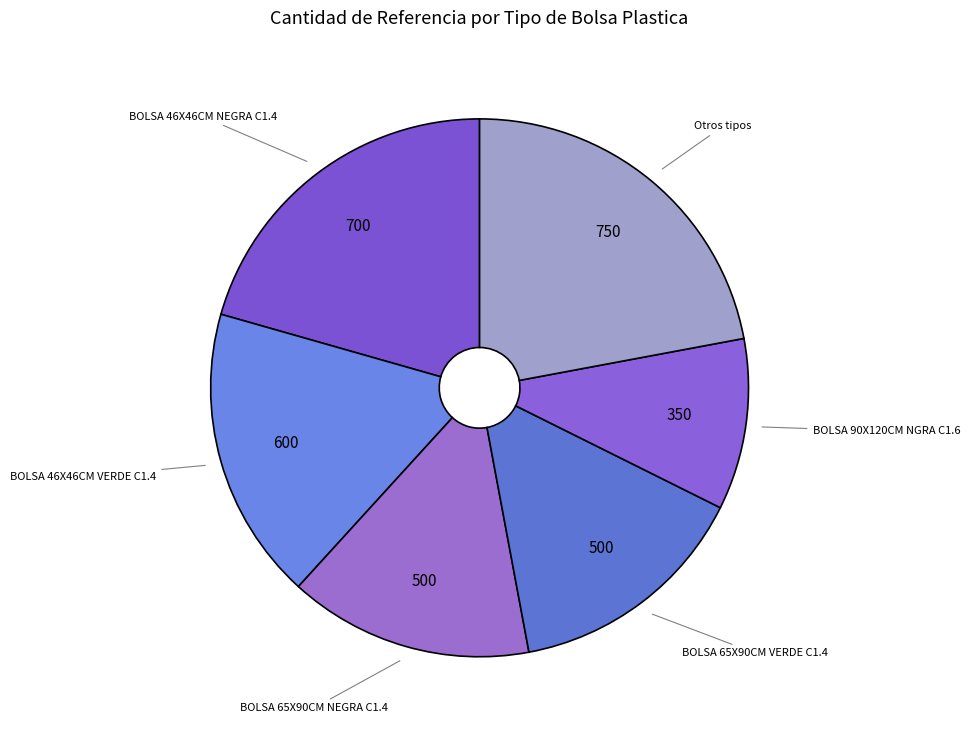

Which has a higher value, BOLSA 90X120CM NGRA C1.6 or Otros tipos?

Otros tipos